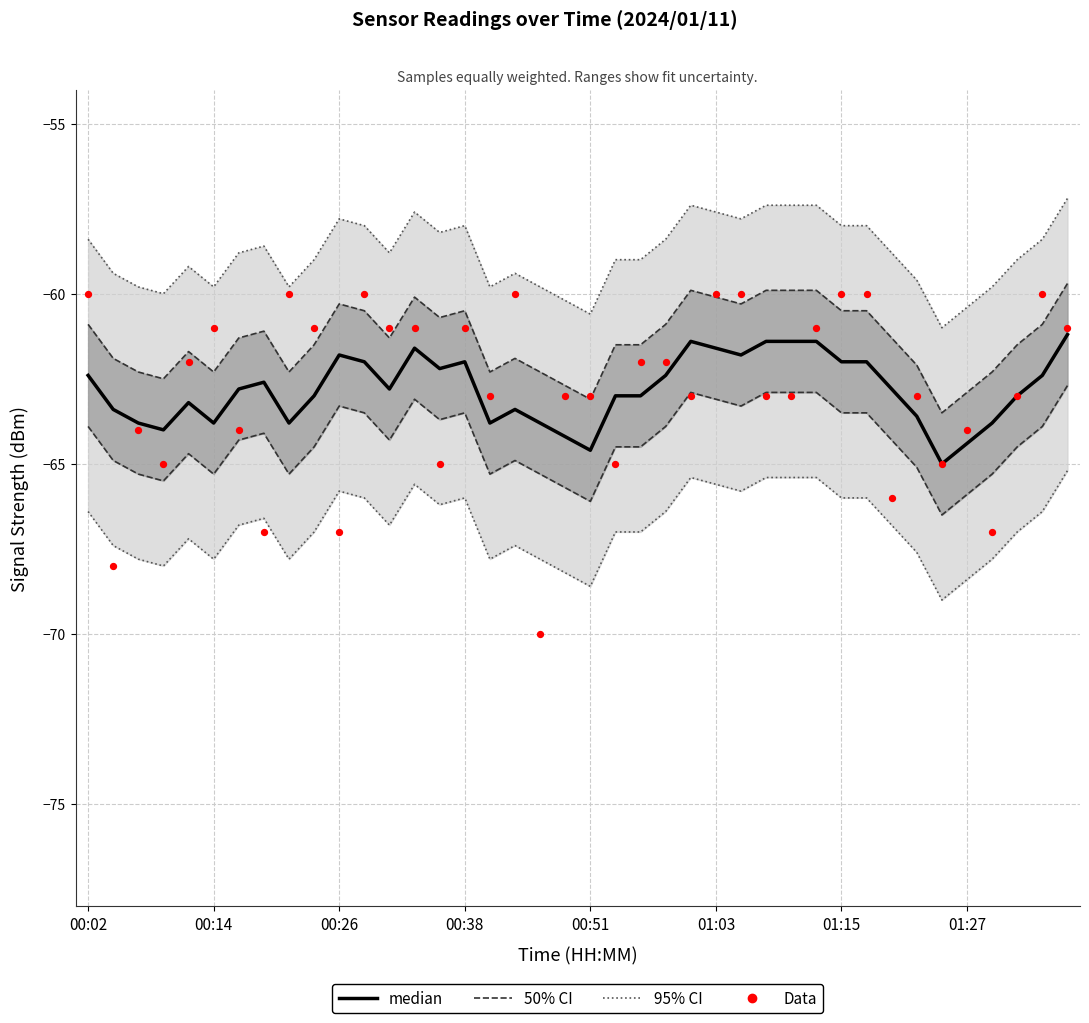

What is the total value across all series at 11?

-122.0